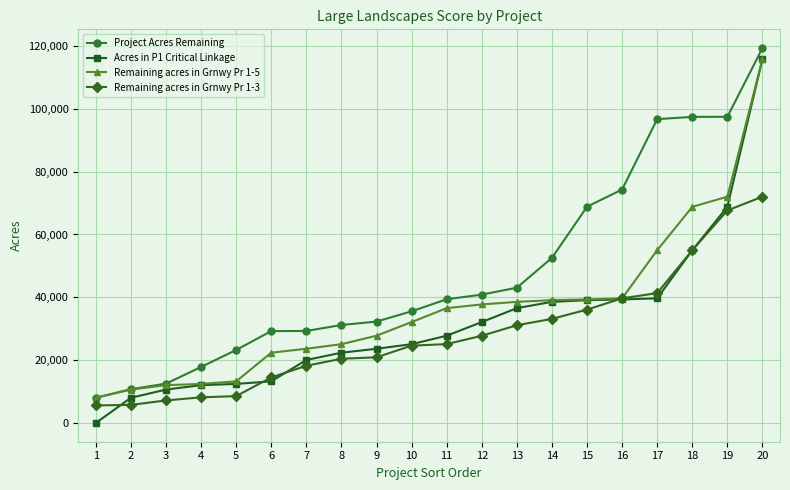

Which series has the widest spread of values?

Acres in P1 Critical Linkage